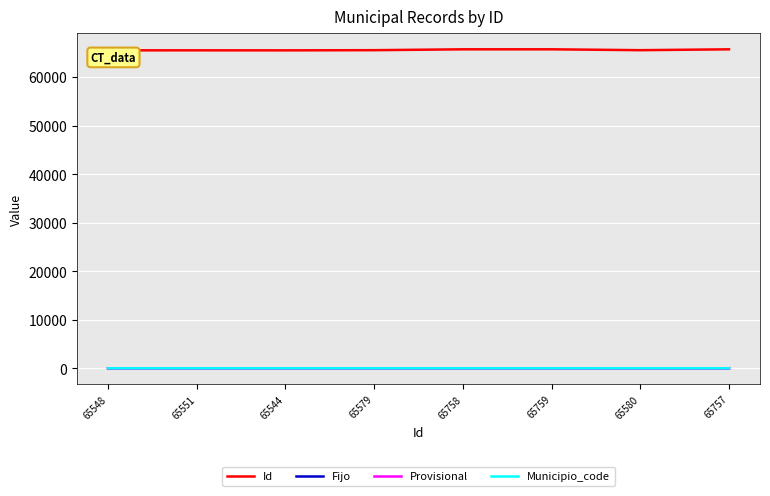

What is the difference between the maximum and minimum values in the Municipio_code series?

2